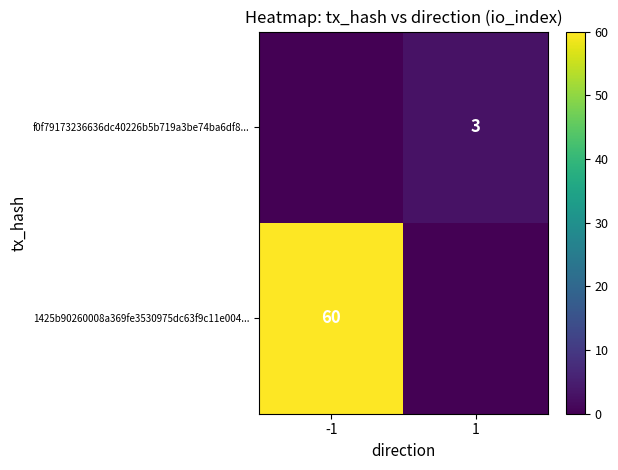

Is it true that f0f79173236636dc40226b5b719a3be74ba6df8... equals 3 at 1?

True